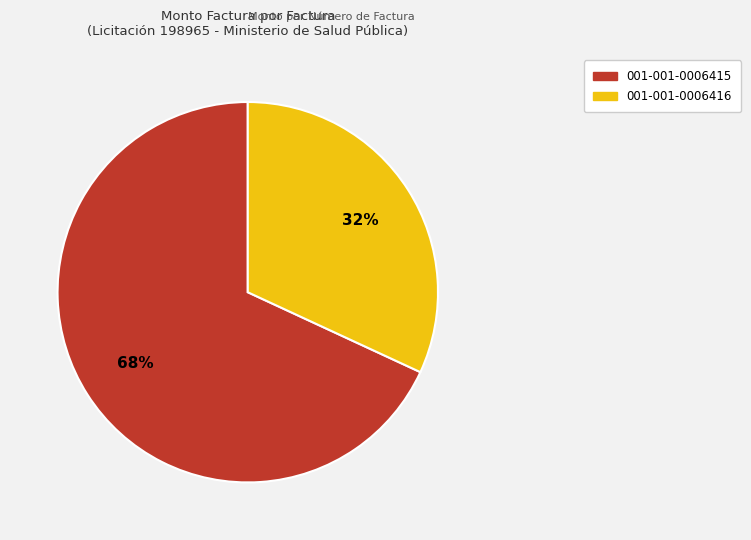

Between 001-001-0006416 and 001-001-0006415, which is larger?

001-001-0006415